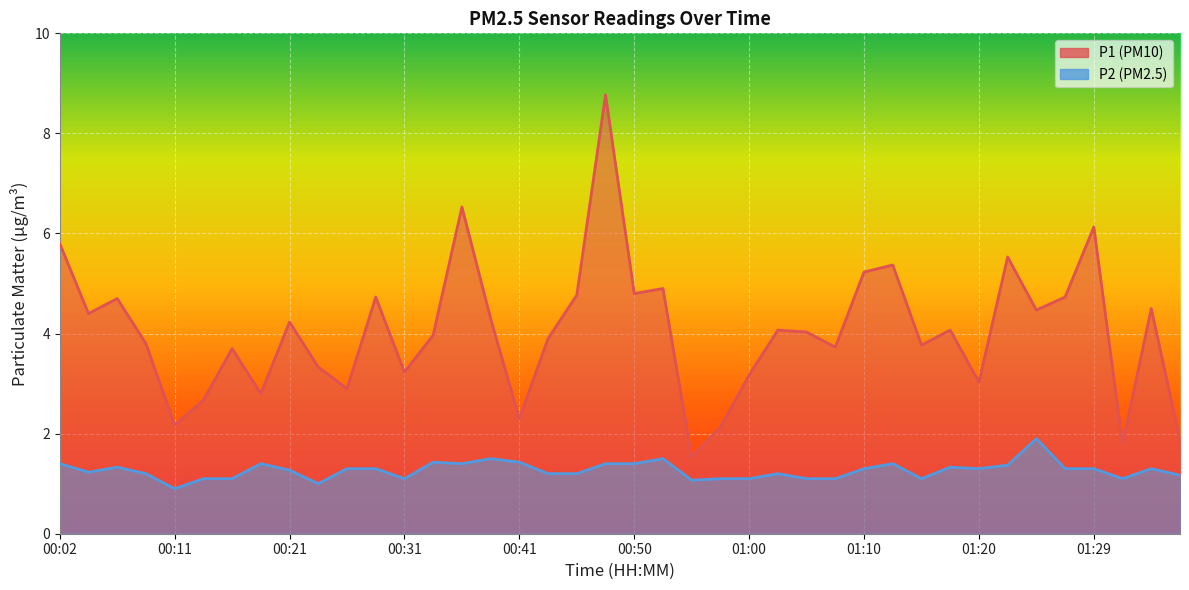

What is the difference between the maximum and second lowest values in the P2 line series?

0.9